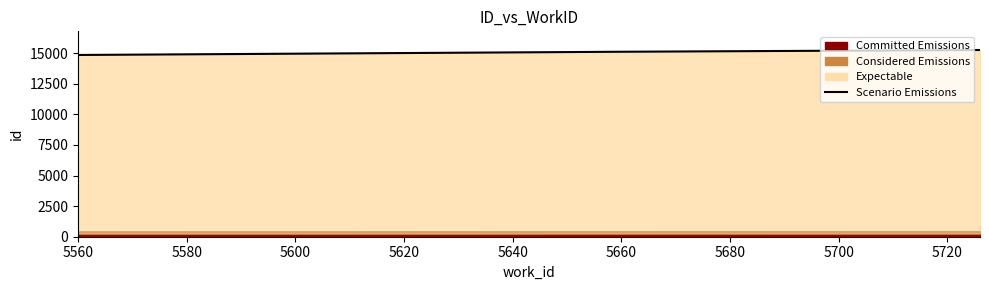

How many values are between 14856 and 15262?

3